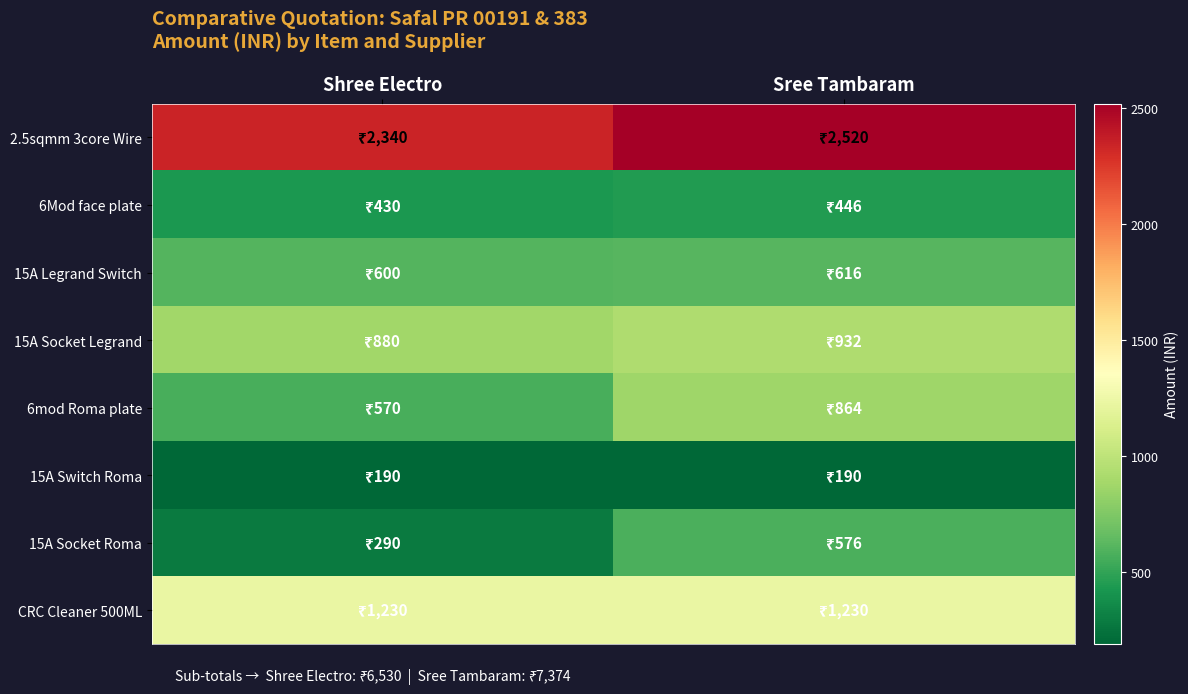

Which series changed the most between Shree Electro and Sree Tambaram?

6mod Roma plate